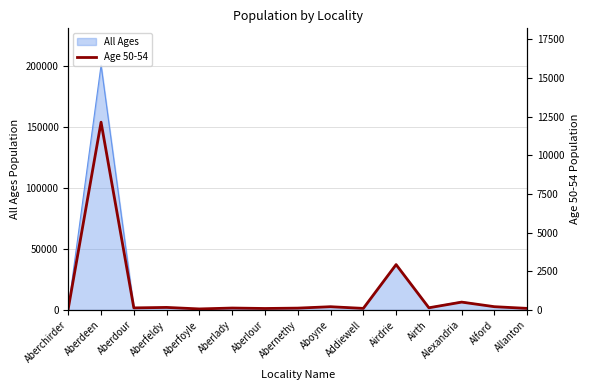

At which label does All Ages reach its peak?

Aberdeen